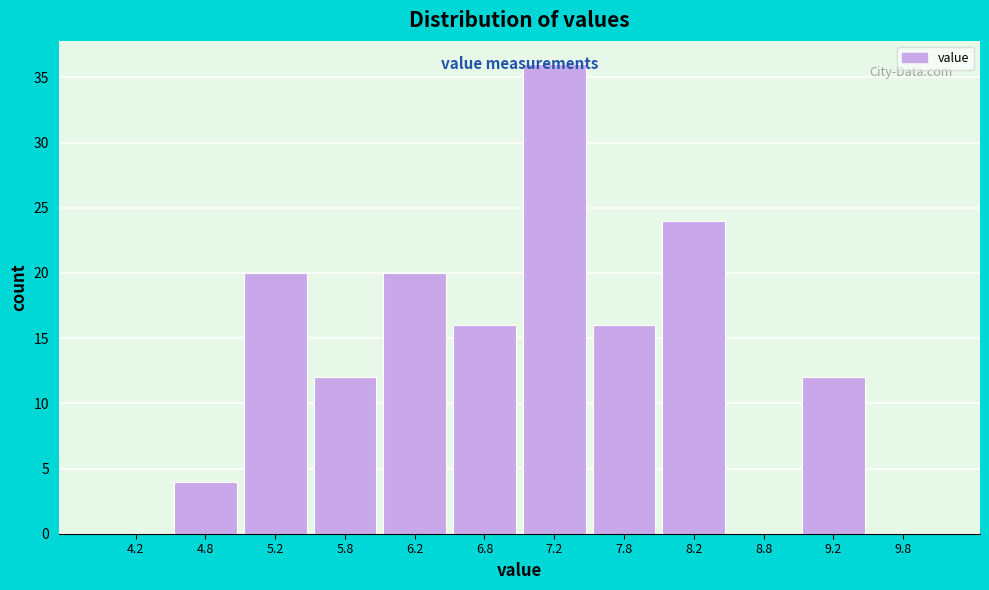

Over which range of the x-axis is the bar tallest?

7.0 to 7.5